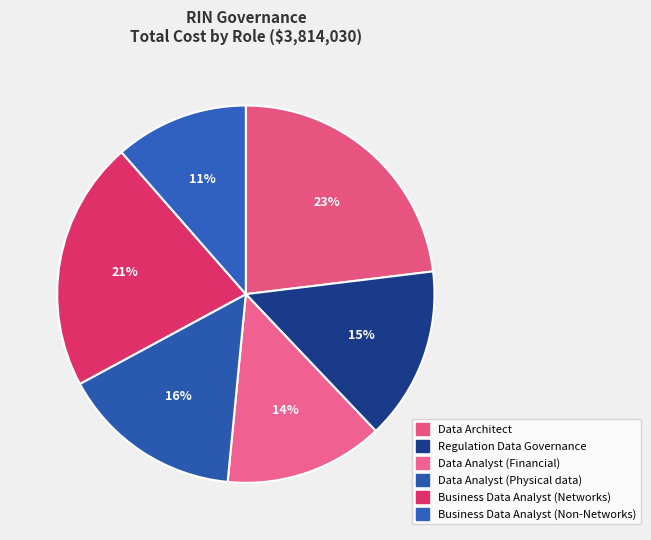

Which category has the biggest portion of the pie?

Data Architect